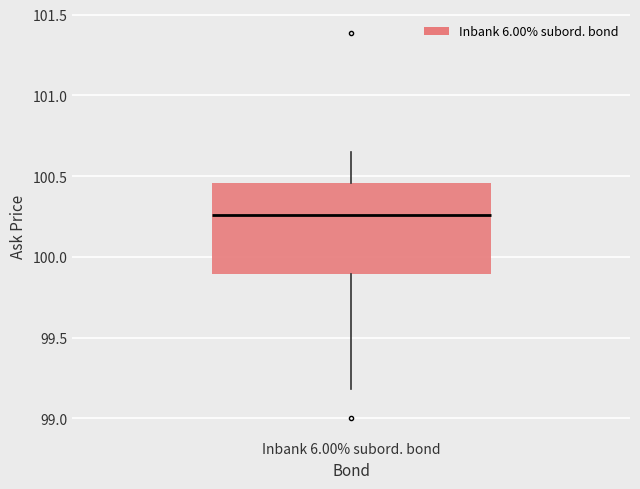

Transcribe this box plot: give where the median line is, the range the box spans, and where the two whiskers end, as read against the y-axis. The values are not printed on the chart, so give them approximately, as read against the axis.

median 100.25, box 99.90 to 100.45, whiskers 99.20 to 100.65